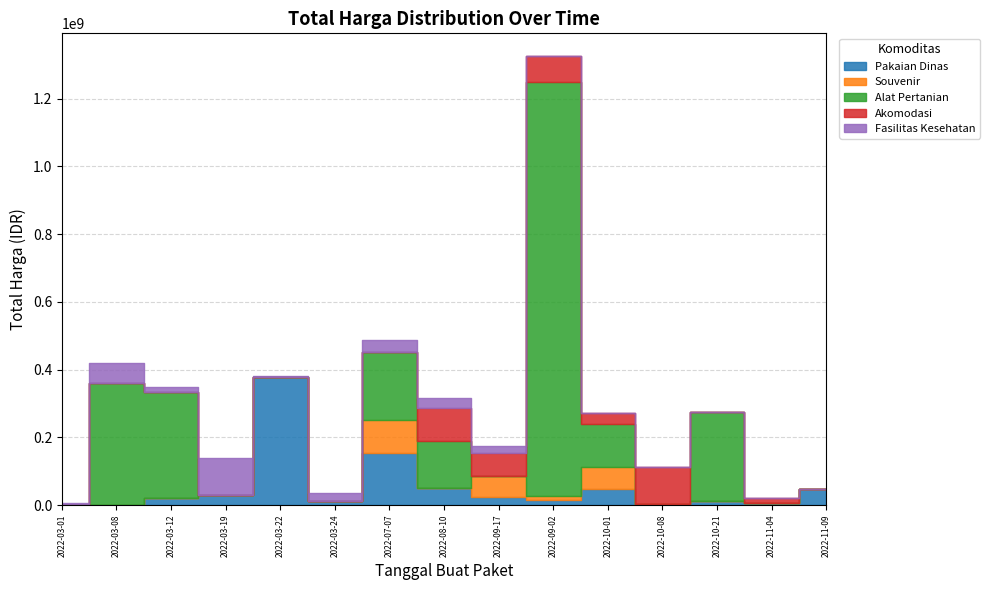

Where is Akomodasi nearest to the value 55000000?

2022-09-17